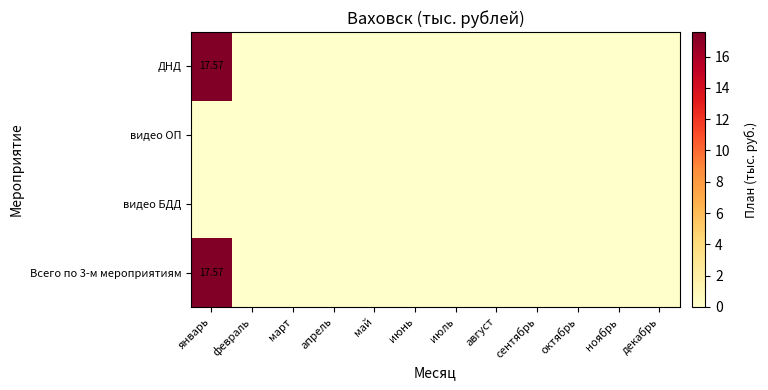

How many series are shown in this chart?

4